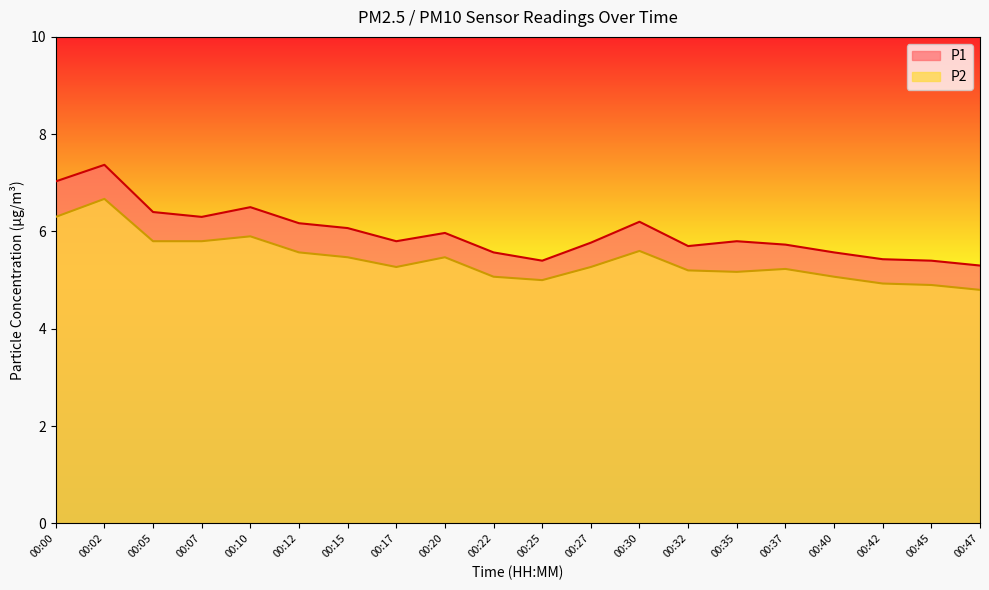

At 00:42, list the series in order from smallest to largest.

P2, P1